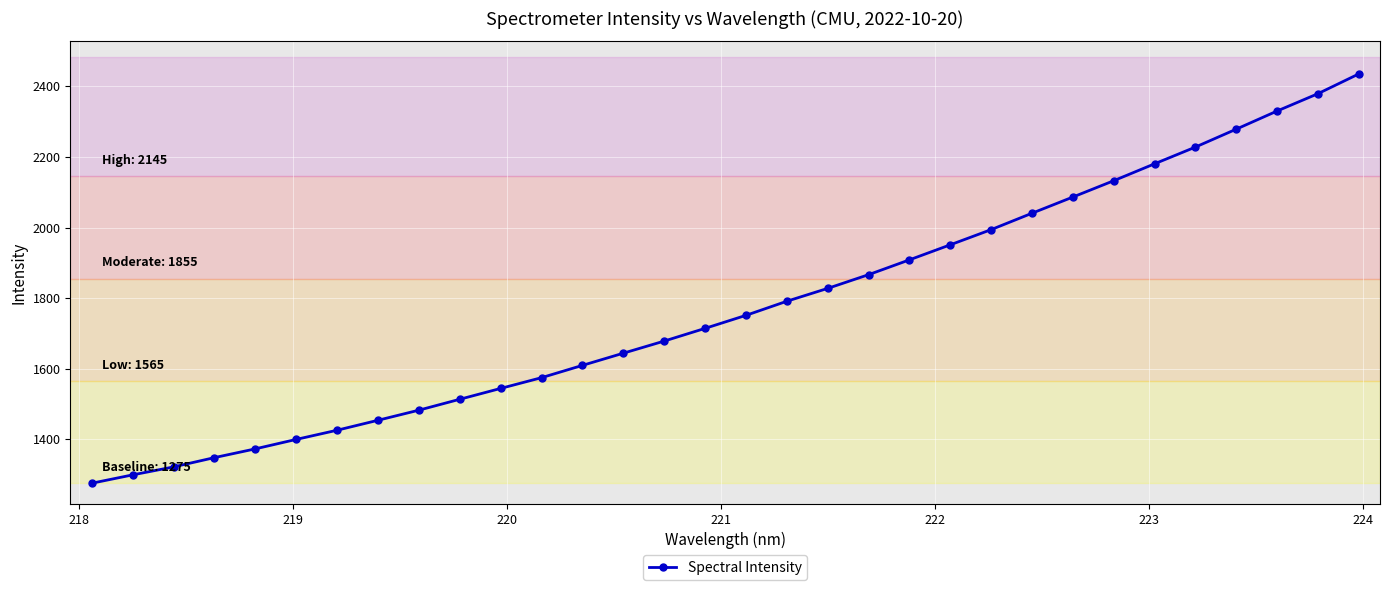

How many series are shown in this chart?

1